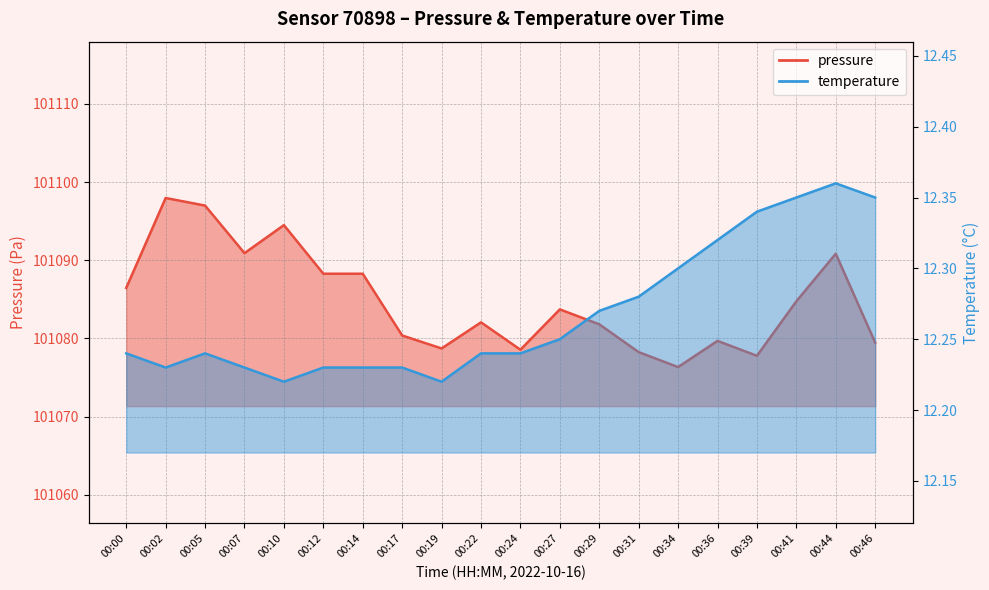

What is the difference between the second highest and second lowest values in the pressure series?

19.2